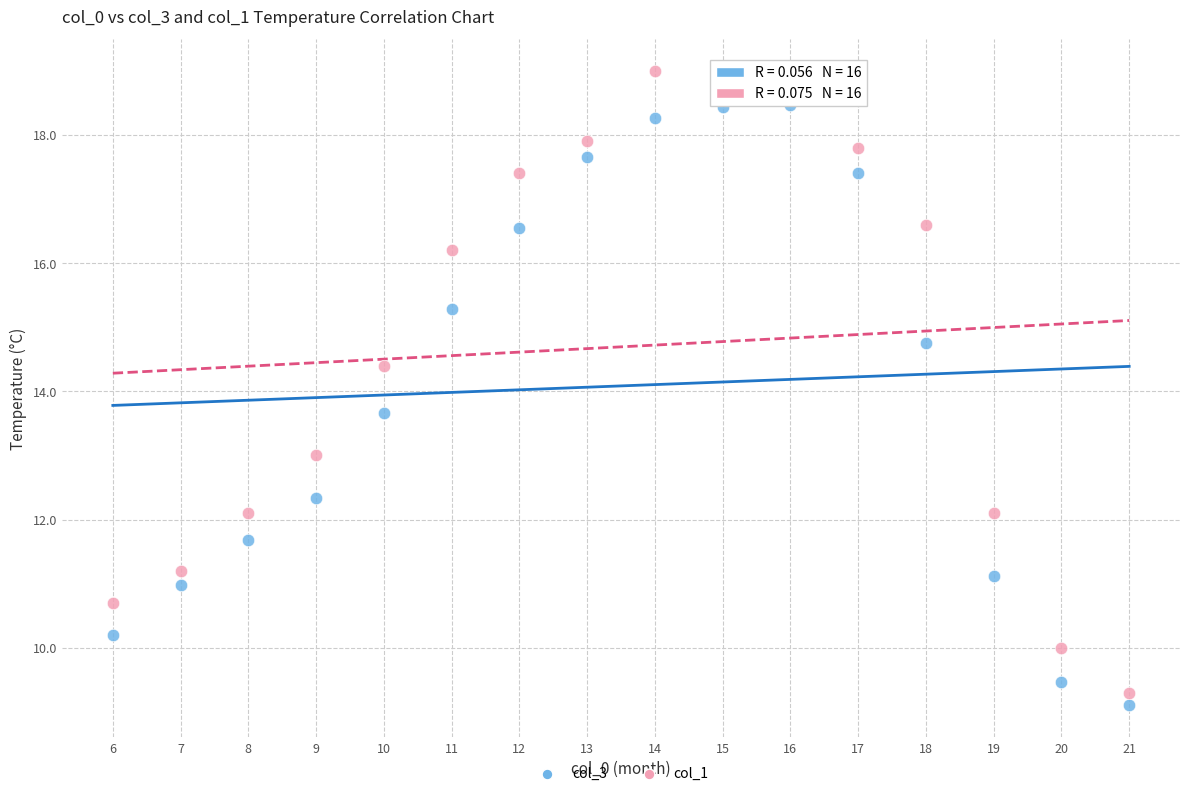

Across all data points, what is the range of X values (max minus min)?

15.0